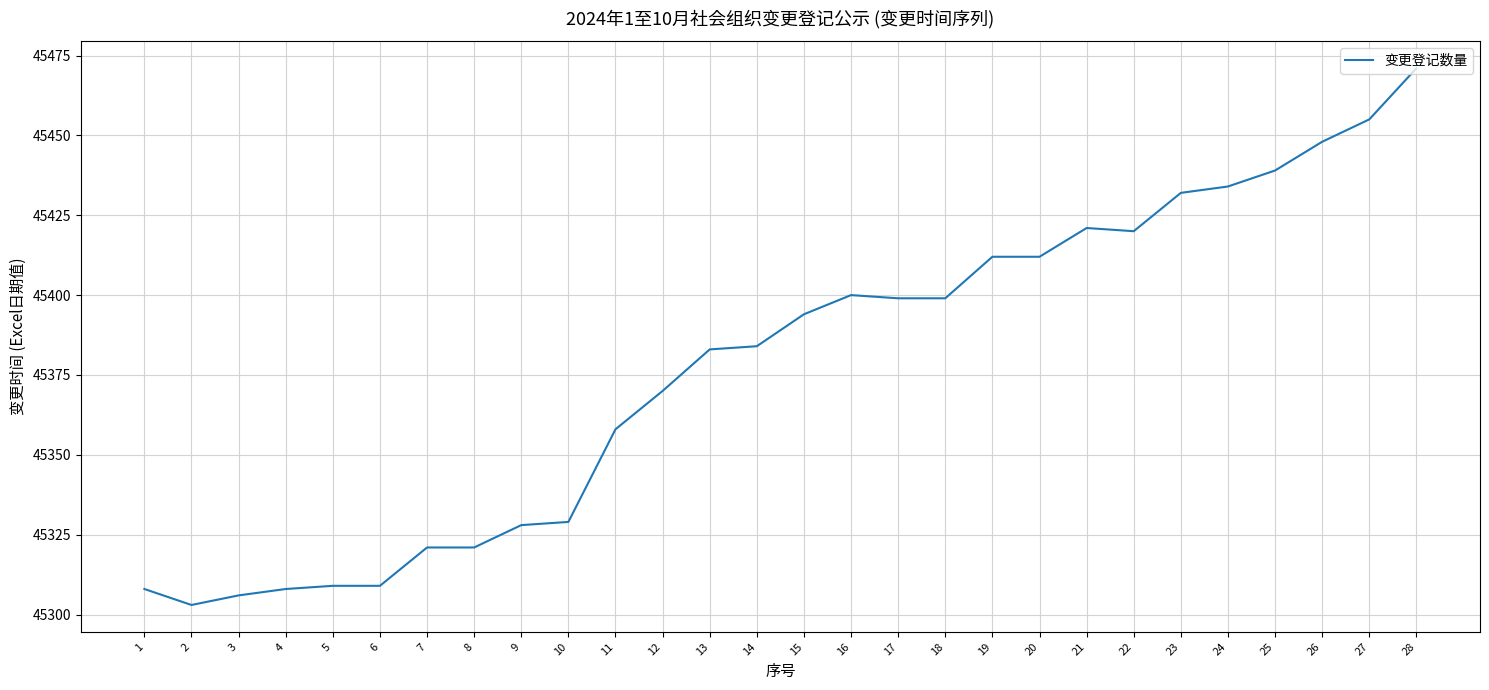

What is the difference between the values at 26 and 10?

119